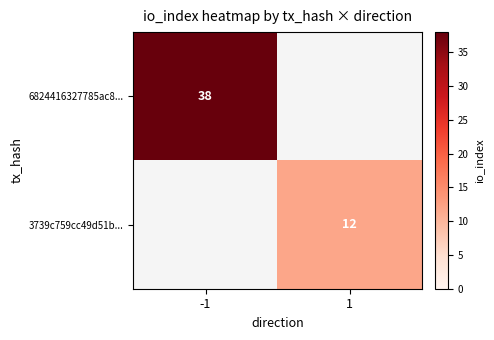

How many data points does each series have?

2